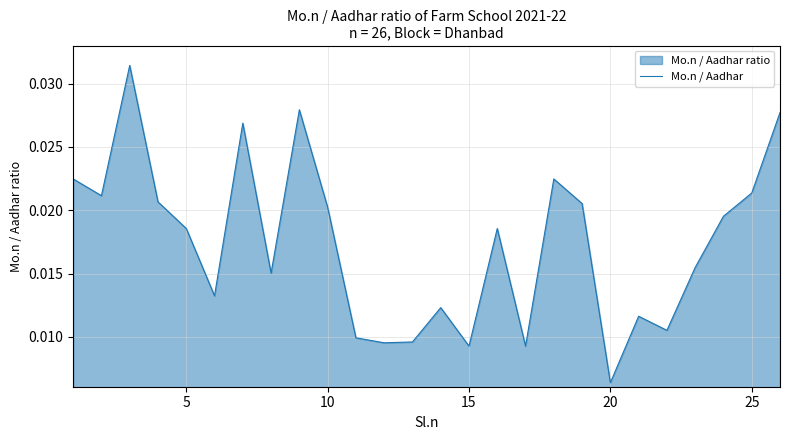

Where is the data nearest to the value 0?

20